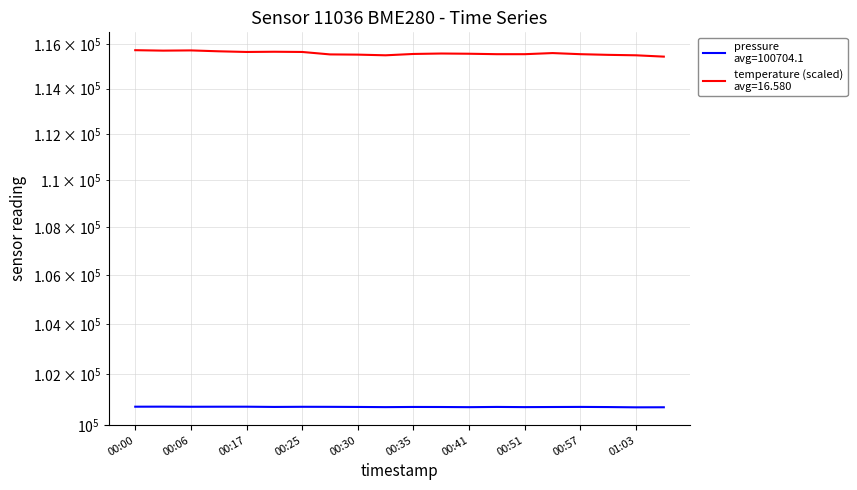

Which series changed the most between 00:57 and 01:08?

temperature